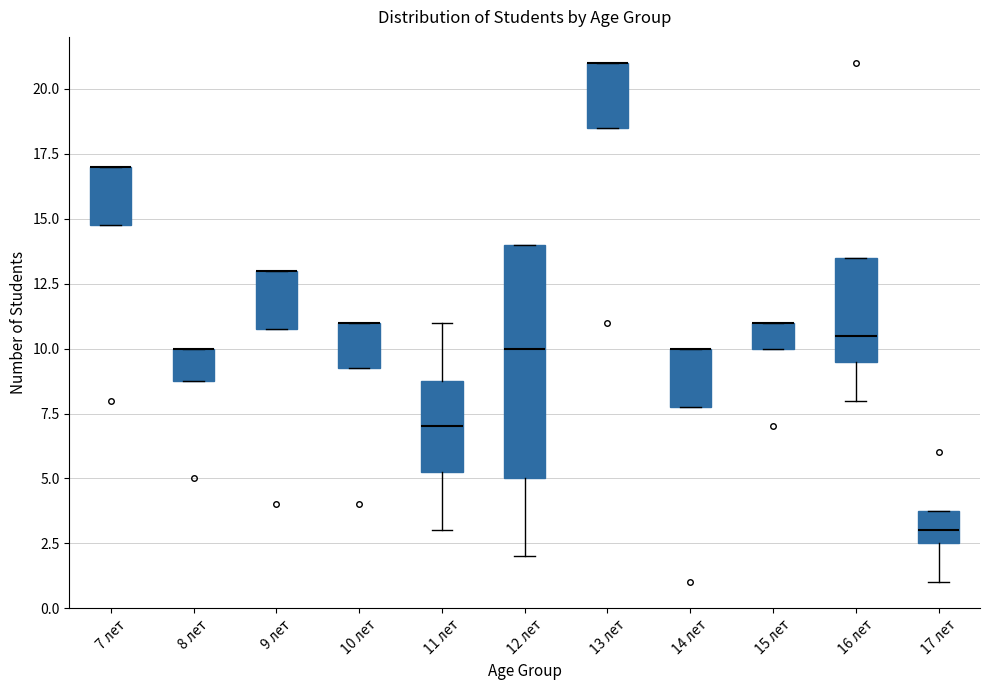

Reading left to right, transcribe this box plot: for each box, give where its median line is, the range the box spans, and where its two whiskers end, as read against the y-axis. The values are not printed on the chart, so give them approximately, as read against the axis.

7 лет: median 17.0 (drawn on the box's upper edge), box 15.0 to 17.0, whiskers 15.0 to 17.0
8 лет: median 10.0 (drawn on the box's upper edge), box 9.0 to 10.0, whiskers 9.0 to 10.0
9 лет: median 13.0 (drawn on the box's upper edge), box 11.0 to 13.0, whiskers 11.0 to 13.0
10 лет: median 11.0 (drawn on the box's upper edge), box 9.5 to 11.0, whiskers 9.5 to 11.0
11 лет: median 7.0, box 5.5 to 9.0, whiskers 3.0 to 11.0
12 лет: median 10.0, box 5.0 to 14.0, whiskers 2.0 to 14.0
13 лет: median 21.0 (drawn on the box's upper edge), box 18.5 to 21.0, whiskers 18.5 to 21.0
14 лет: median 10.0 (drawn on the box's upper edge), box 8.0 to 10.0, whiskers 8.0 to 10.0
15 лет: median 11.0 (drawn on the box's upper edge), box 10.0 to 11.0, whiskers 10.0 to 11.0
16 лет: median 10.5, box 9.5 to 13.5, whiskers 8.0 to 13.5
17 лет: median 3.0, box 2.5 to 4.0, whiskers 1.0 to 4.0